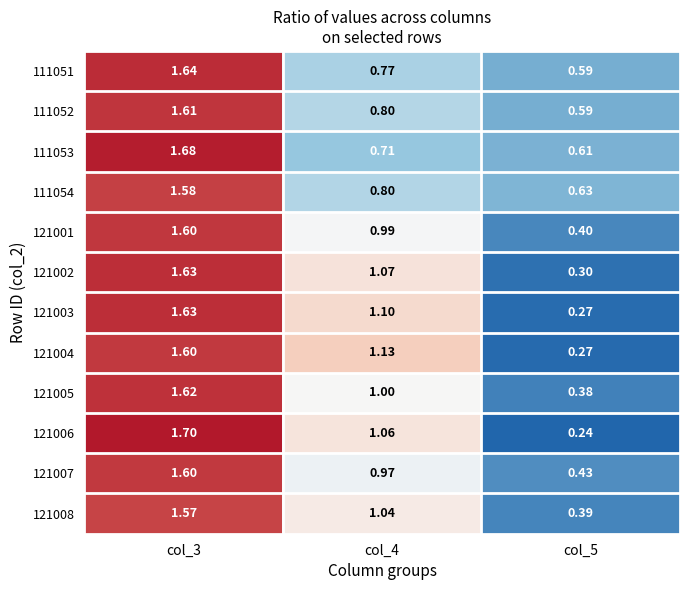

Is the value of 111054 at col_4 greater than the value of 121001 at col_5?

Yes